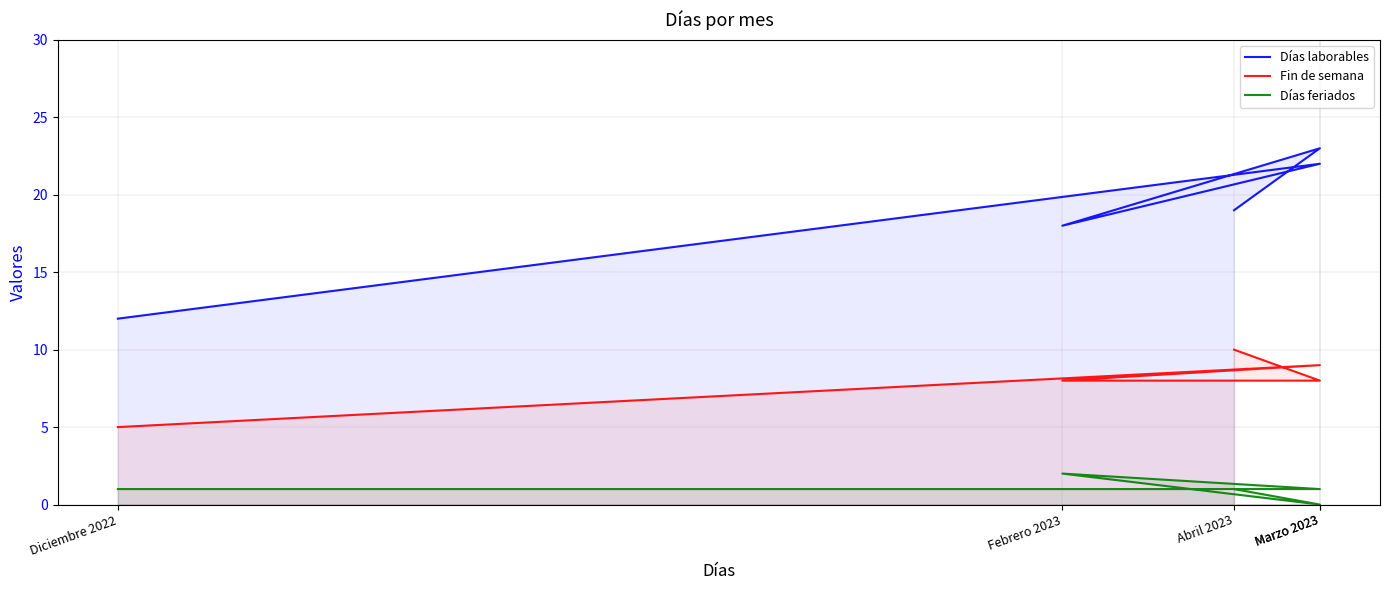

Reading left to right, what are all the values shown in this chart?

Días laborables: 12	22	18	23	19
Fin de semana: 5	9	8	8	10
Días feriados: 1	1	2	0	1